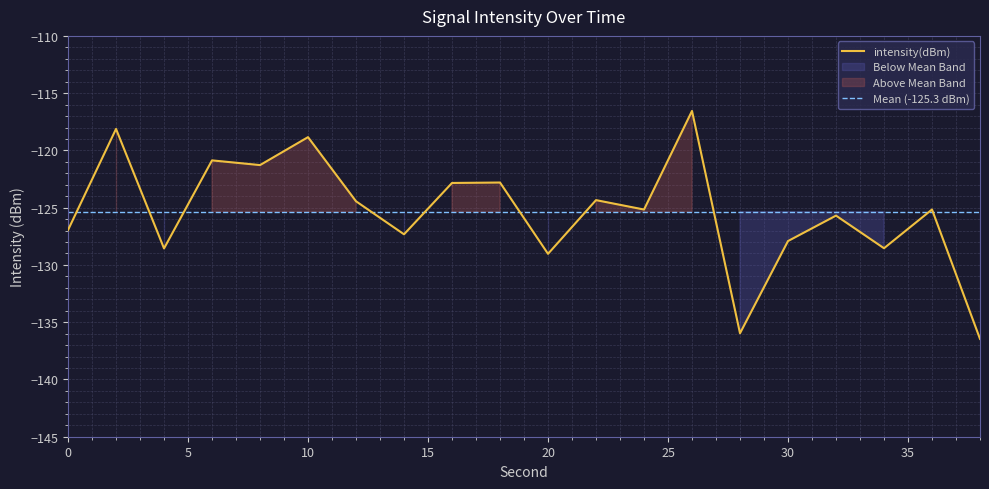

Reading left to right, what are all the values shown in this chart?

-127.0	-118.1	-128.6	-120.9	-121.3	-118.8	-124.4	-127.3	-122.8	-122.8	-129.0	-124.3	-125.2	-116.6	-136.0	-127.9	-125.7	-128.5	-125.2	-136.5